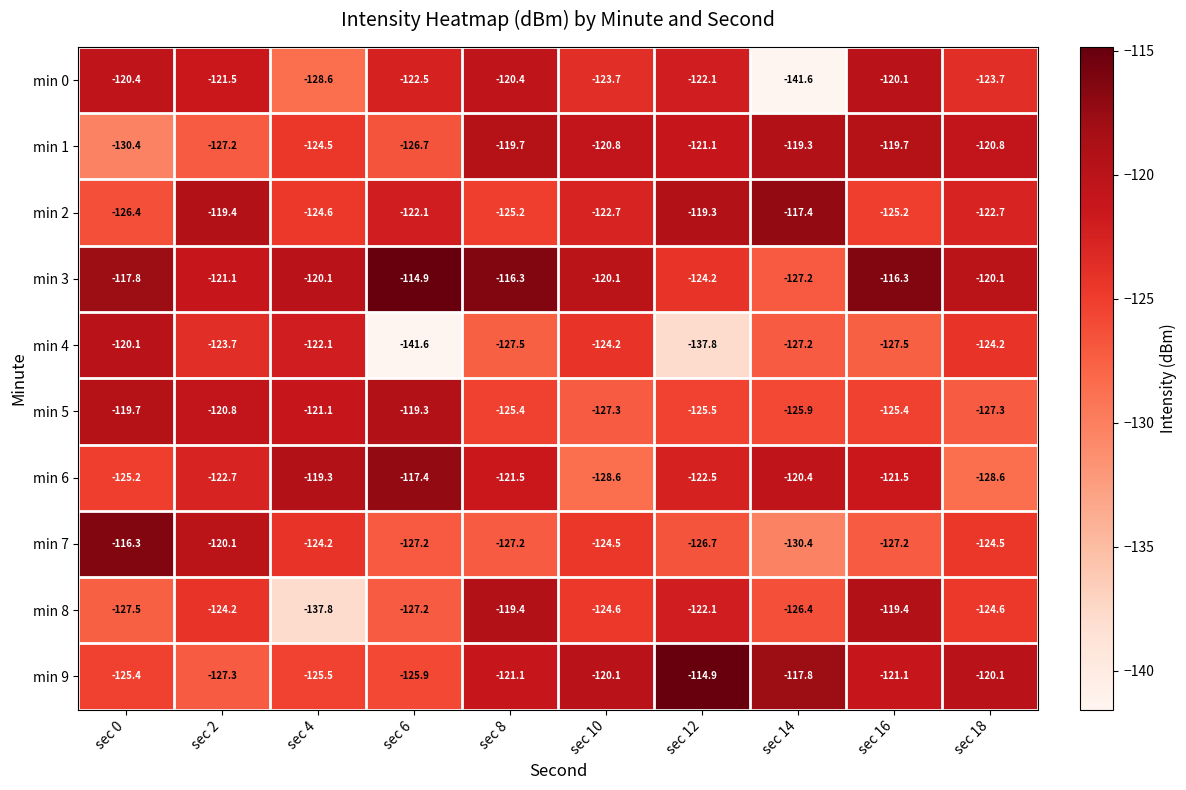

Is it true that min 3 equals -120.1 at sec 4?

True